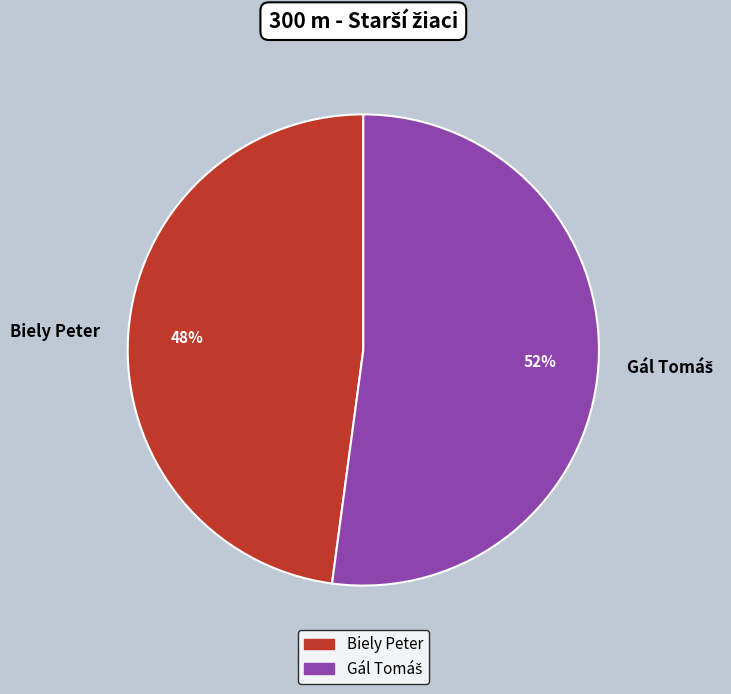

To the nearest percent, what percentage of the pie is Biely Peter?

48%